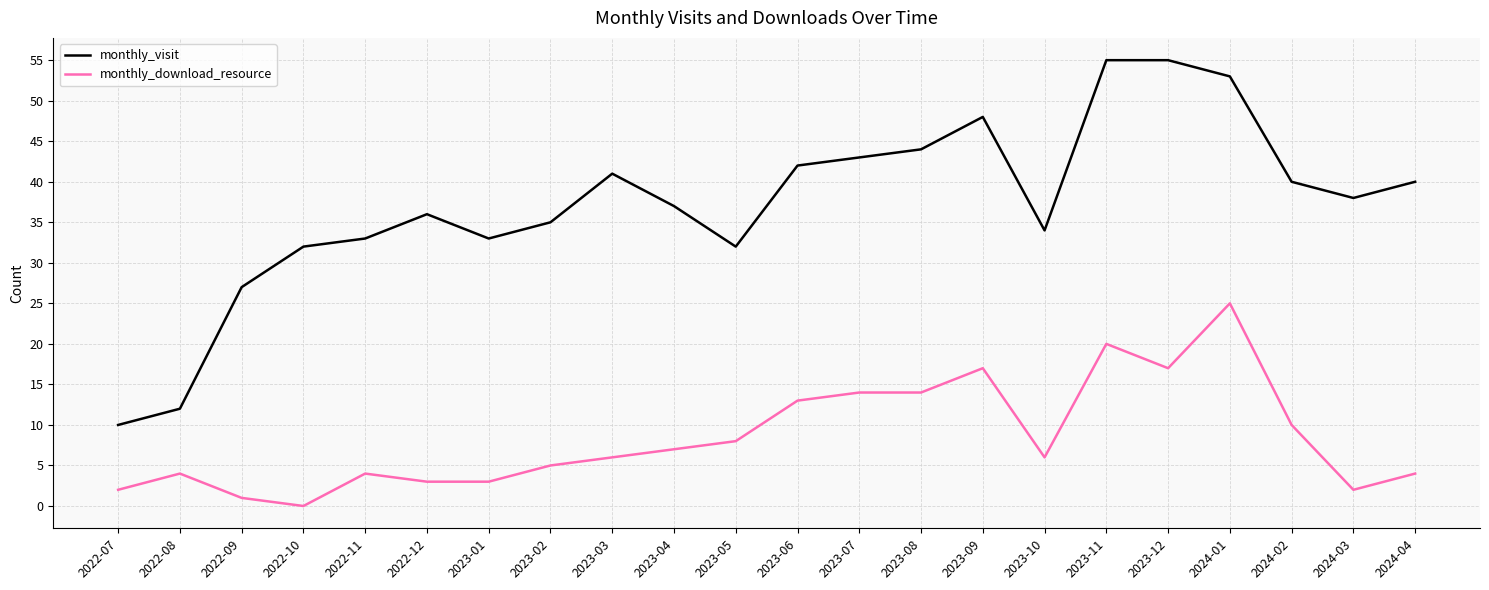

What is the spread (max minus min) of values at 2022-08?

8